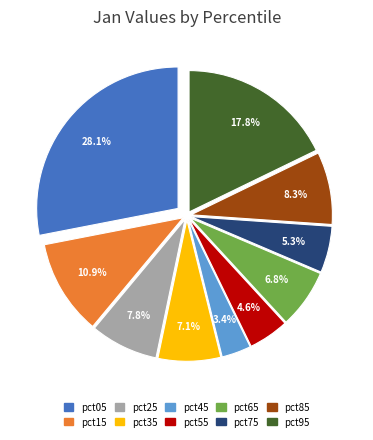

Which slice is the smallest?

pct45